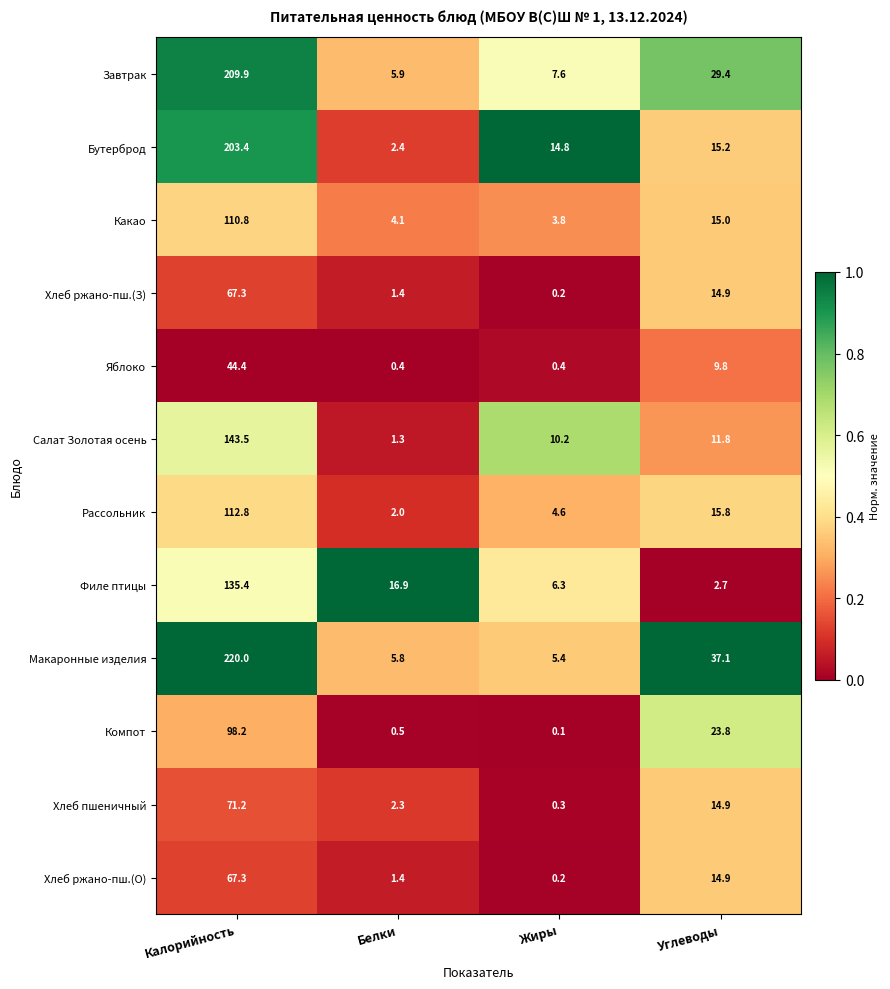

Which series has the widest spread of values?

Макаронные изделия